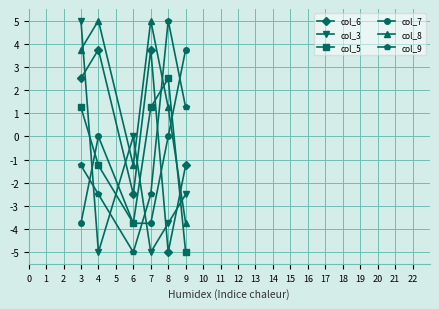

What is the value of the col_6 point at the 5th from the left?

-5.0